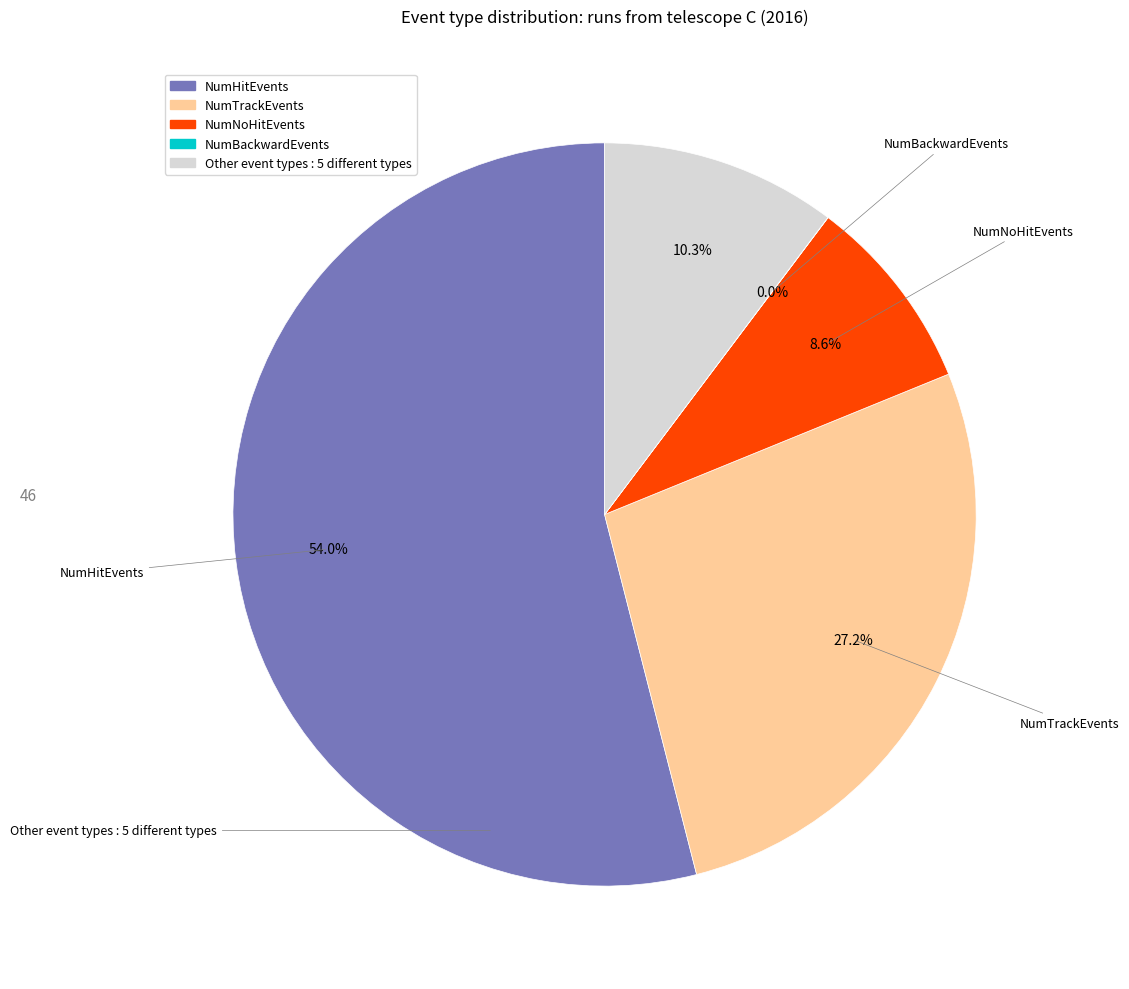

Is there a majority slice in this chart?

Yes